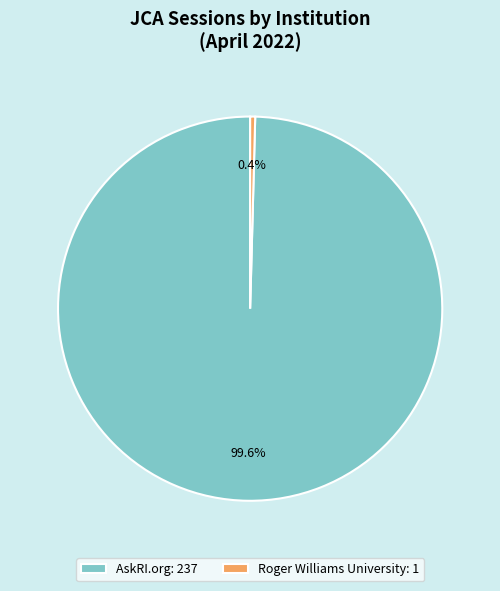

What is the smallest slice in the pie chart?

Roger Williams University